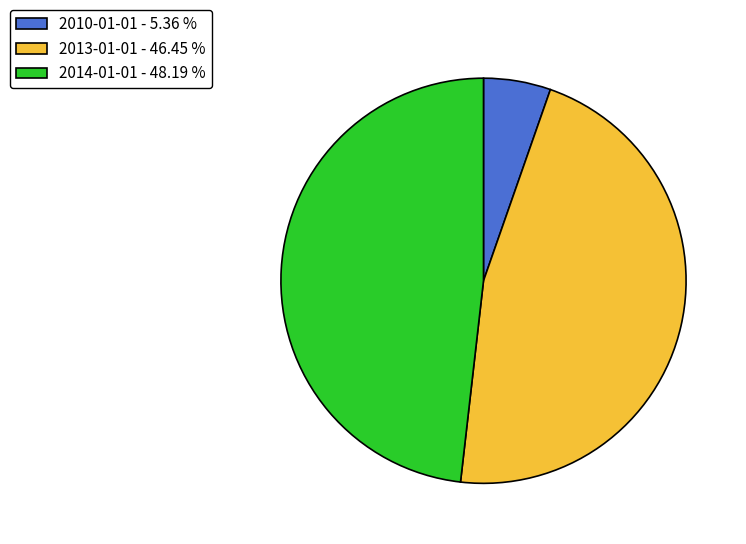

Do 2010-01-01 - 5.36 % and 2013-01-01 - 46.45 % together represent more than half of the pie?

Yes